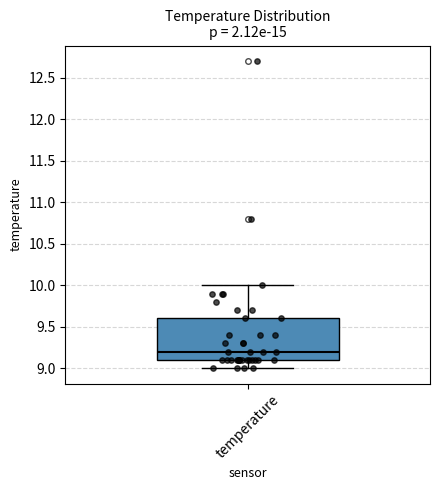

Where does the median line of the box for temperature sit on the y-axis? The values are not printed on the chart, so give them approximately, as read against the axis.

9.2